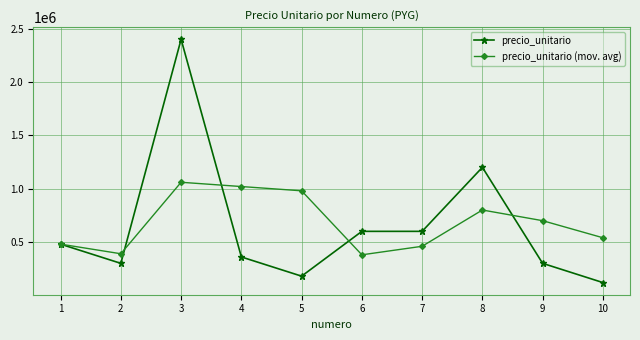

What is the approximate value of precio_unitario (mov. avg) at 8, to the nearest 50?

800000